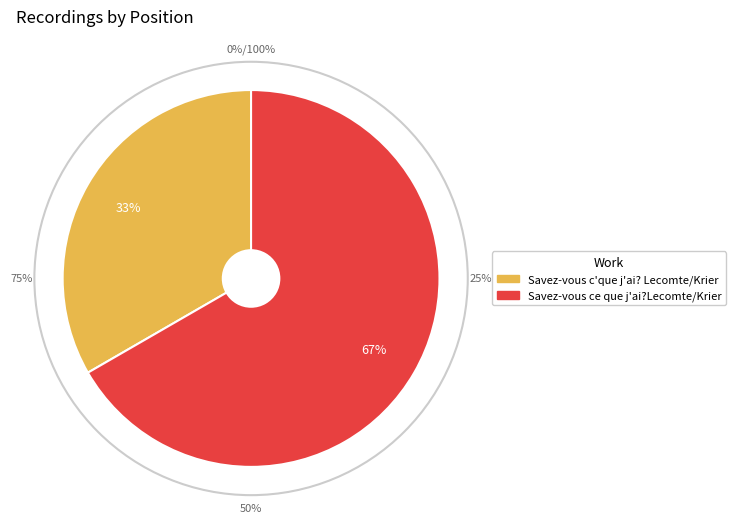

Rank the categories by value from highest to lowest.

Savez-vous ce que j'ai?Lecomte/Krier, Savez-vous c'que j'ai? Lecomte/Krier